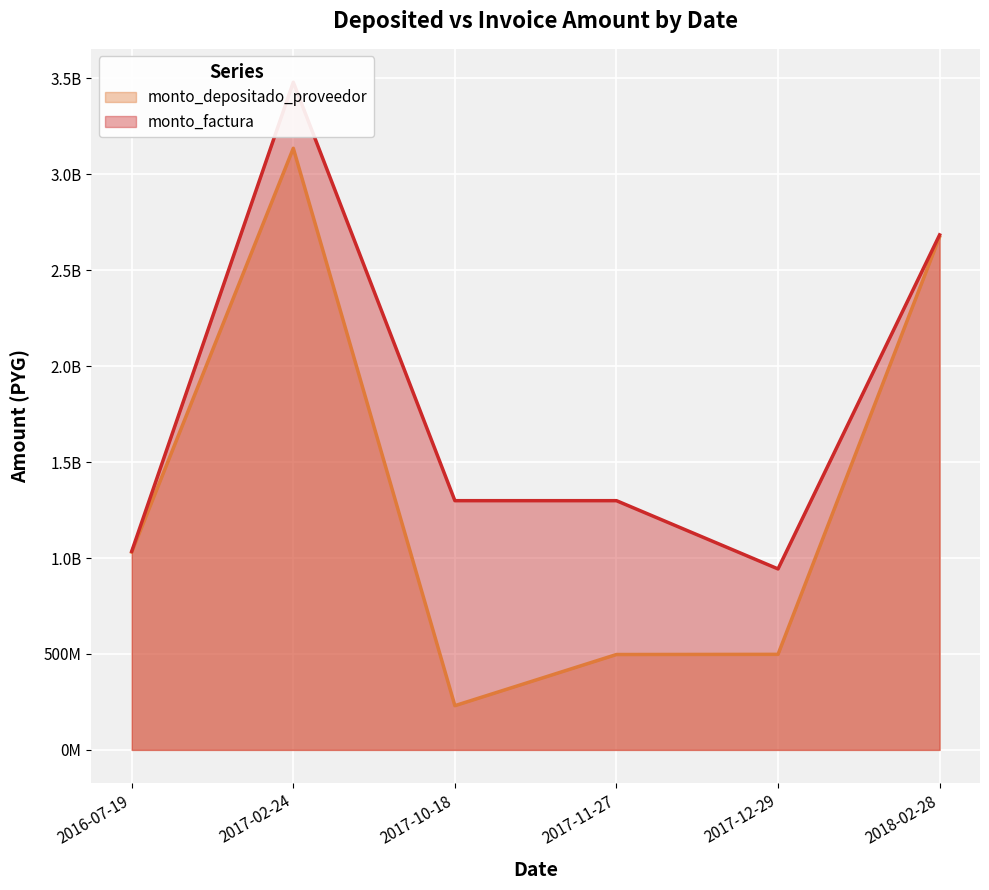

Reading left to right, what are all the values shown in this chart?

monto_depositado_proveedor: 2016-07-19=1030979088	2017-02-24=3135995710	2017-10-18=230536316	2017-11-27=497217096	2017-12-29=498095238	2018-02-28=2674261877
monto_factura: 2016-07-19=1034842500	2017-02-24=3480351300	2017-10-18=1299118500	2017-11-27=1299118500	2017-12-29=943371000	2018-02-28=2684488500